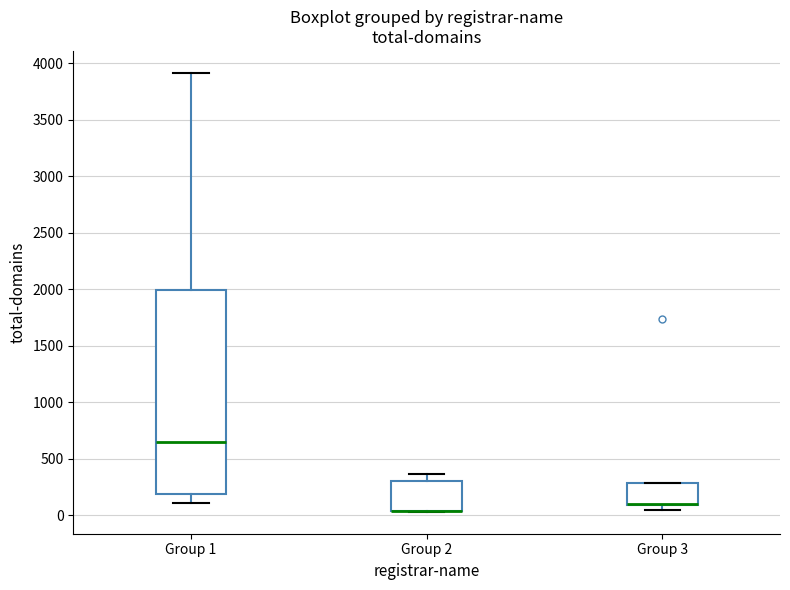

Reading left to right, read every box against the y-axis: the position of its median line, the range the box covers, and the ends of its whiskers. The values are not printed on the chart, so give them approximately, as read against the axis.

Group 1: median 650, box 200 to 2000, whiskers 100 to 3900
Group 2: median 50 (drawn on the box's lower edge), box 50 to 300, whiskers 50 to 350
Group 3: median 100 (drawn on the box's lower edge), box 100 to 300, whiskers 50 to 300